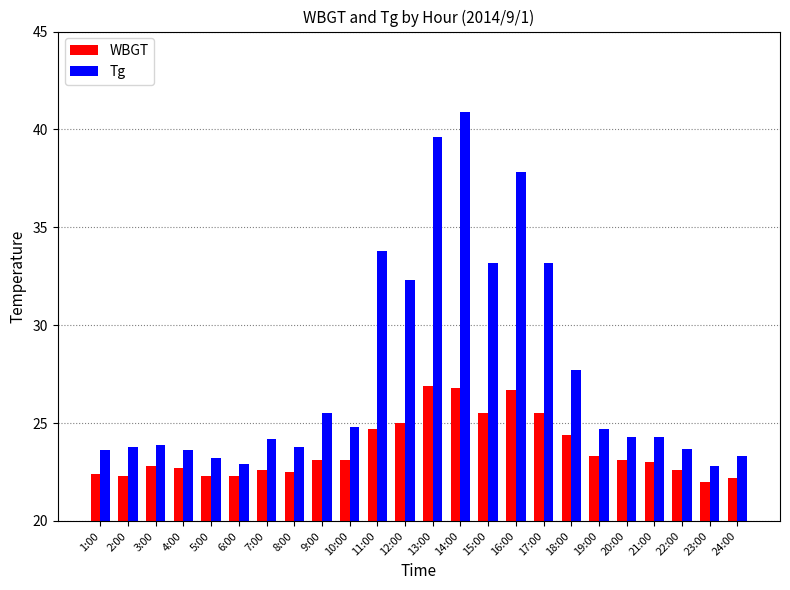

What is the spread (max minus min) of values at 5:00?

0.9